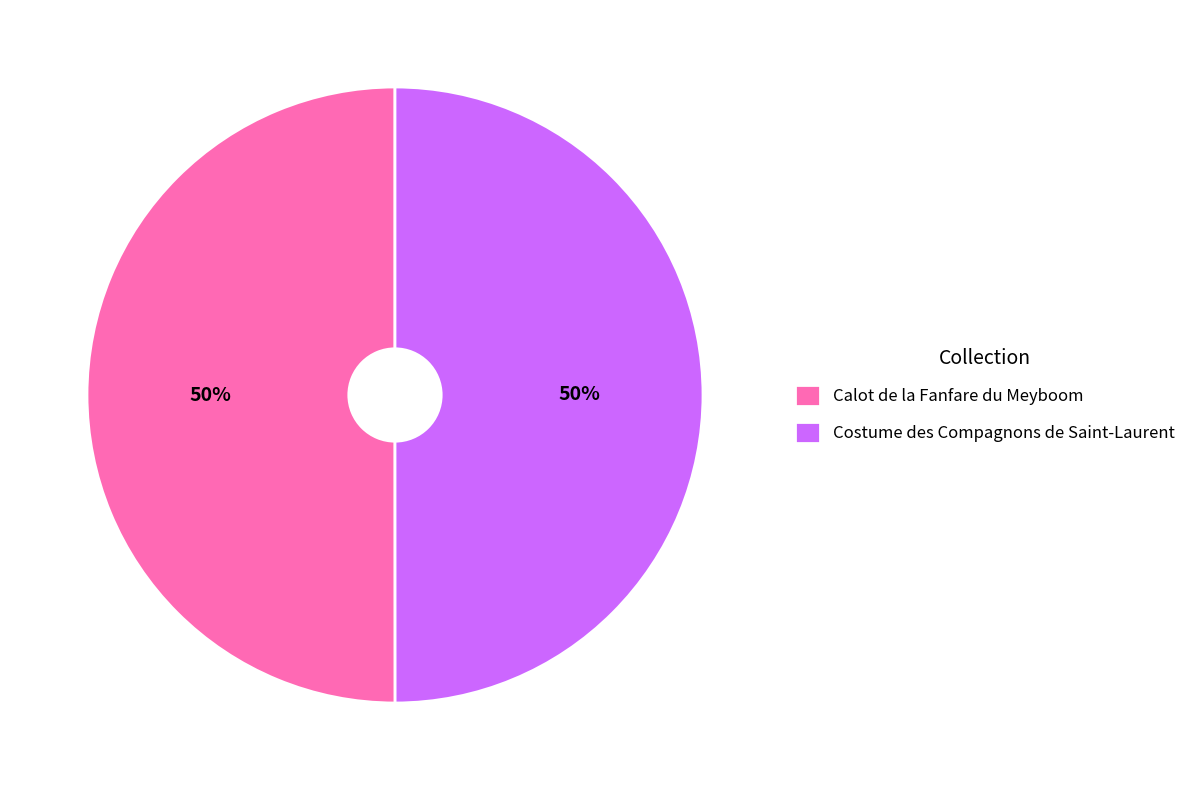

To the nearest percent, what percentage of the pie is Costume des Compagnons de Saint-Laurent?

50%